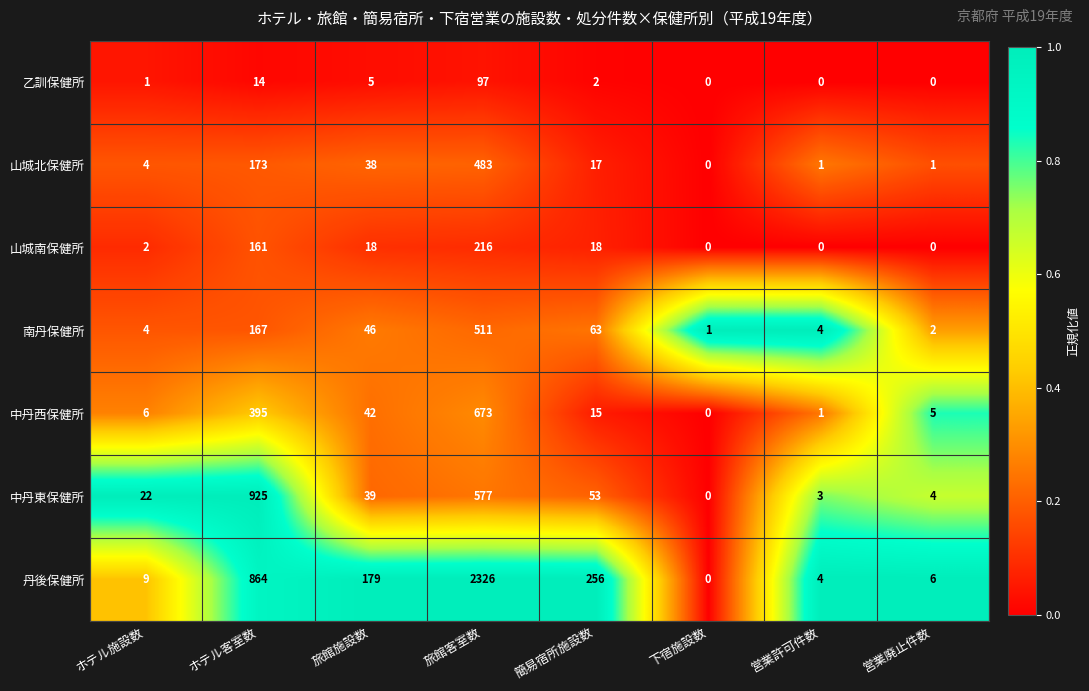

At how many categories does at least one series exceed 0?

8